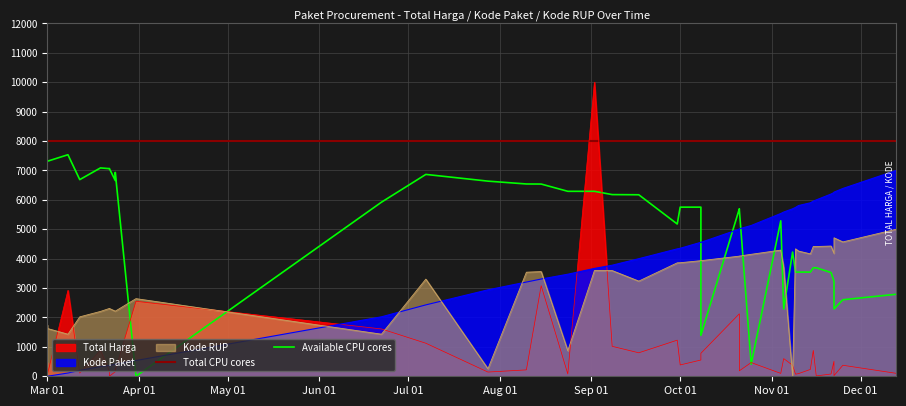

Where is Total CPU cores nearest to the value 8000?

Mar 01